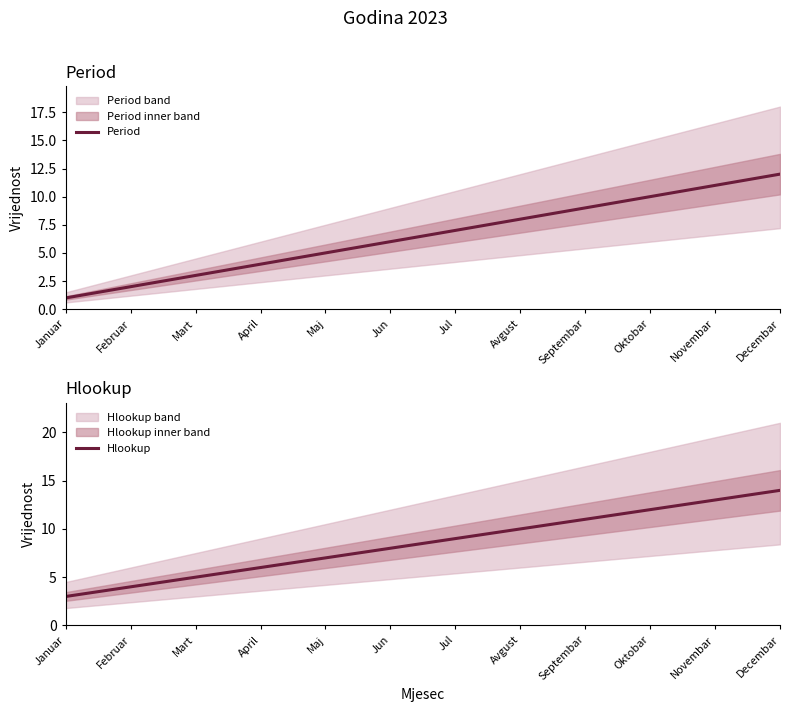

What is the average value of the Hlookup series?

8